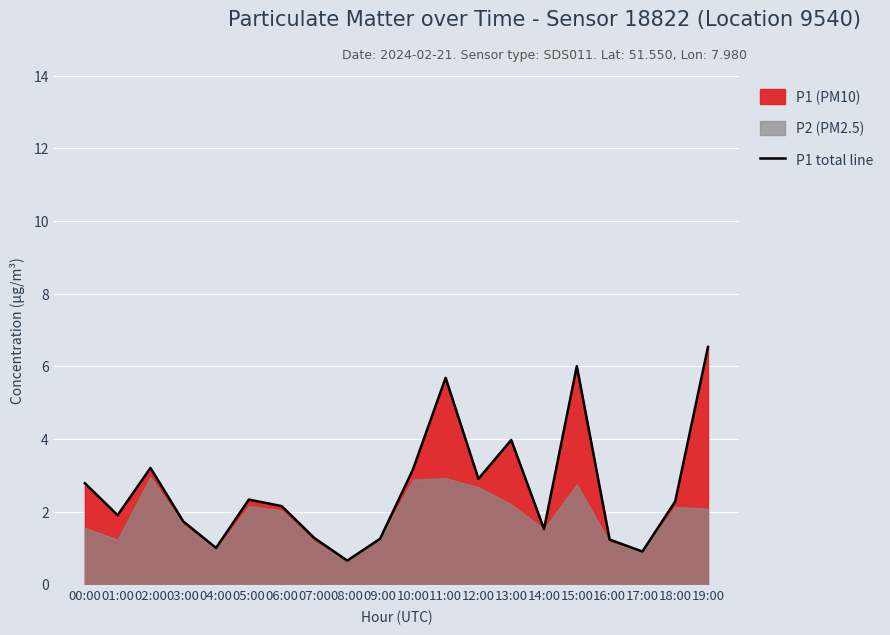

What is the greatest value displayed?

6.5